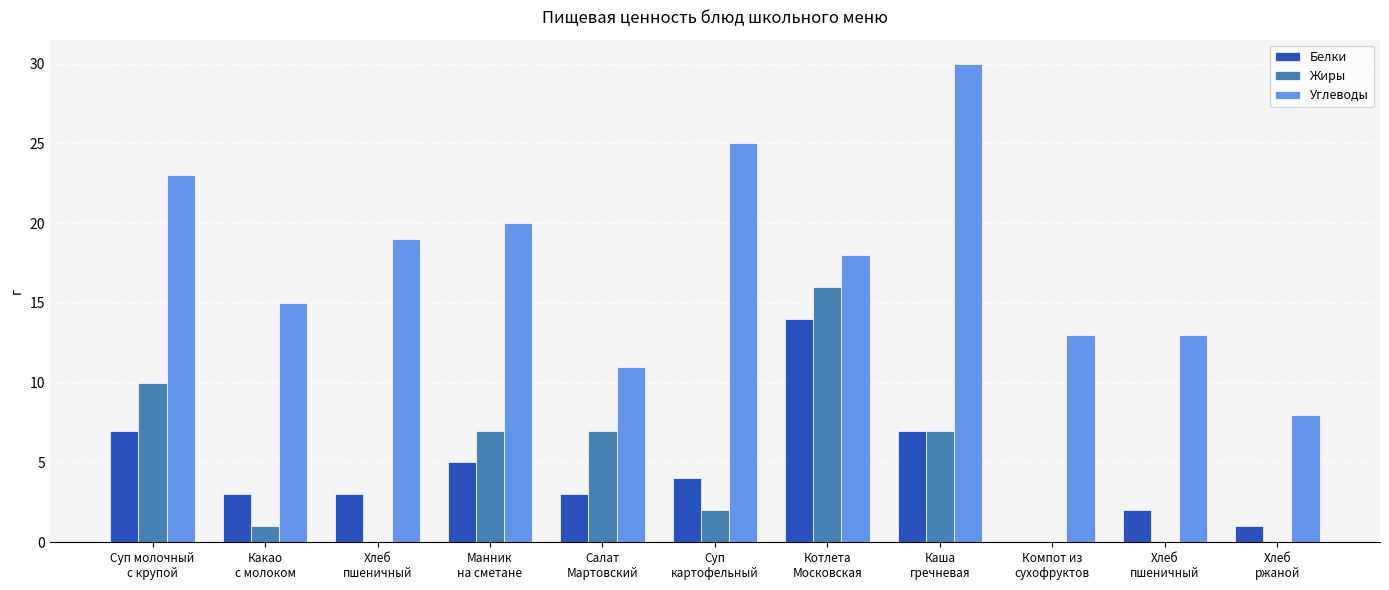

What is the minimum value for Углеводы?

8